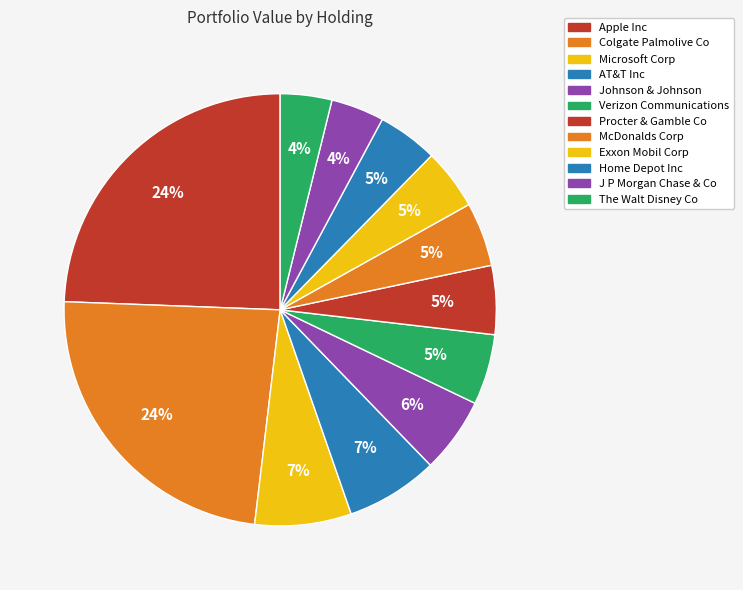

Rank the categories by value from lowest to highest.

The Walt Disney Co, J P Morgan Chase & Co, Home Depot Inc, Exxon Mobil Corp, McDonalds Corp, Procter & Gamble Co, Verizon Communications, Johnson & Johnson, AT&T Inc, Microsoft Corp, Colgate Palmolive Co, Apple Inc